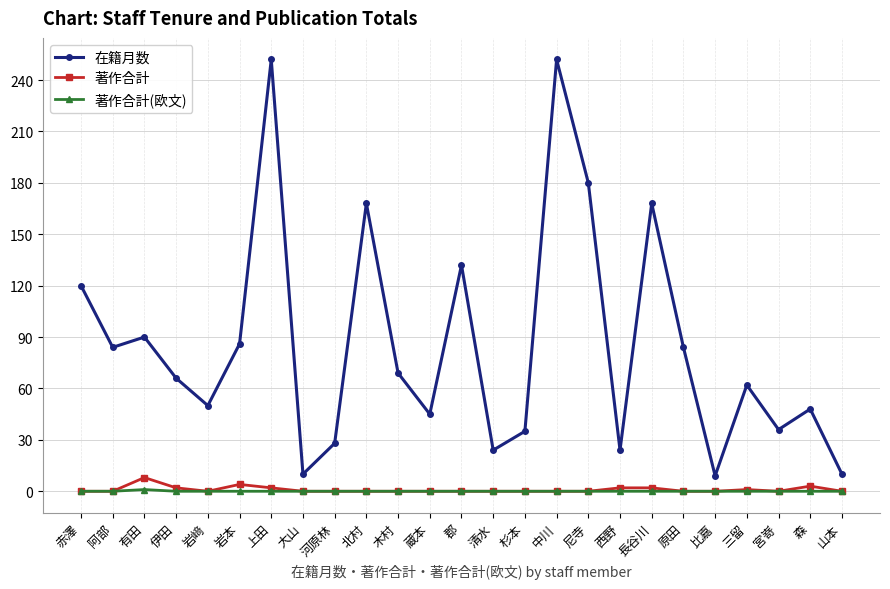

True or false: 在籍月数 and 著作合計 cross at least once.

False